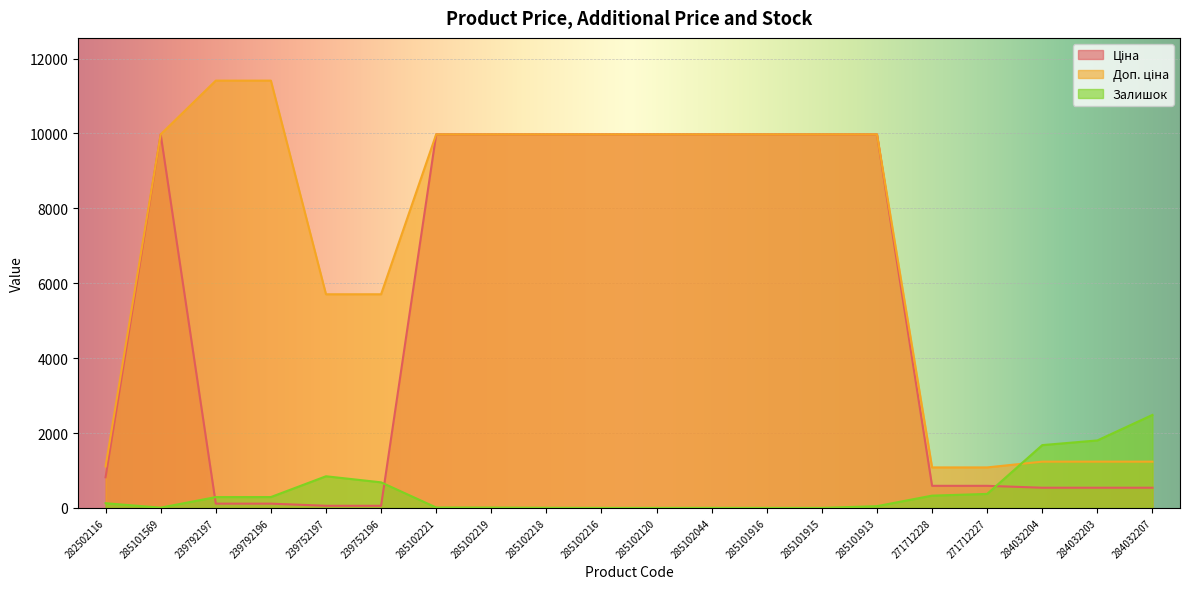

At which label does Доп. ціна first exceed 9974?

285101569